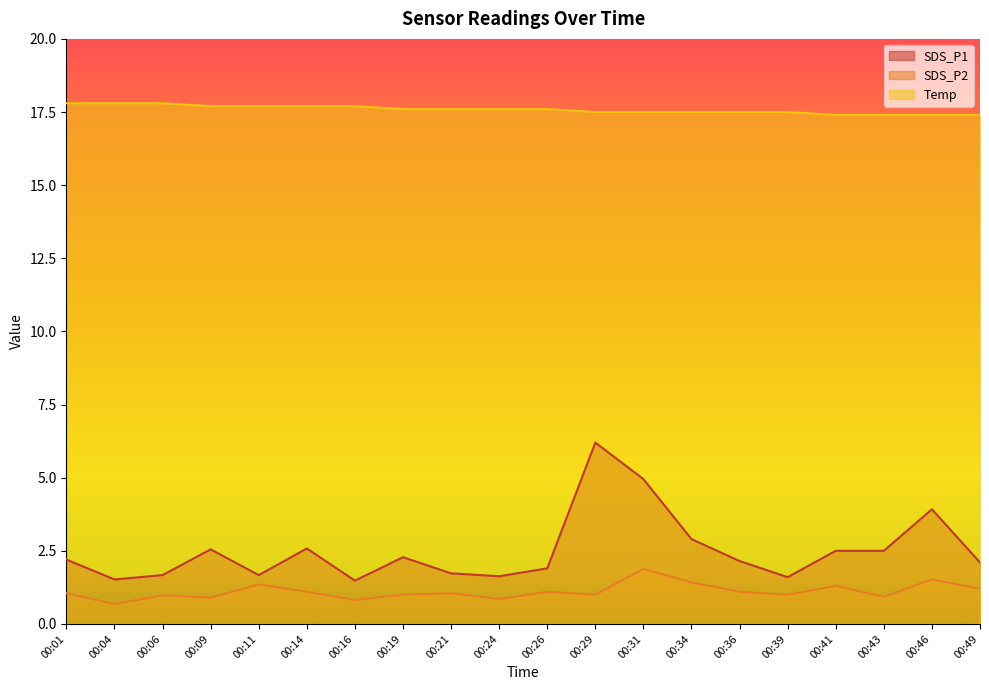

At which category does SDS_P1 reach its first local peak?

00:09